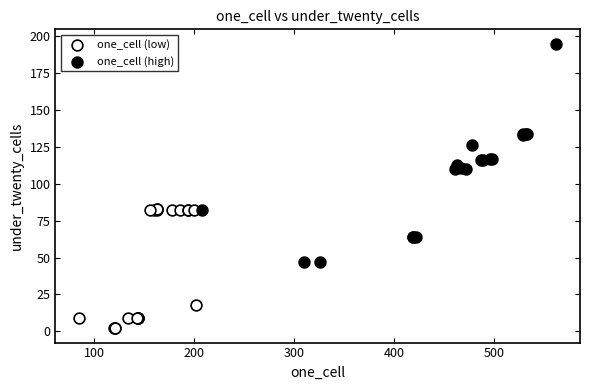

Which series contains the lowest Y value?

one_cell (low)